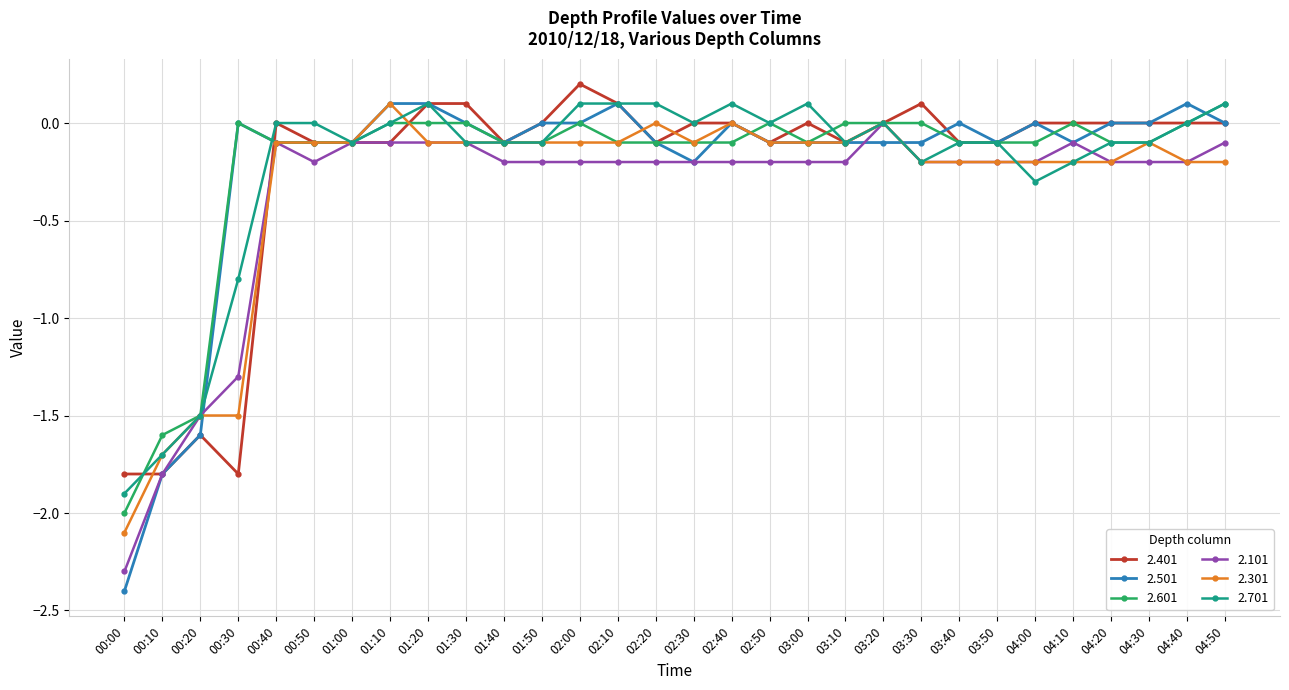

What is the label of the 13th point from the right?

02:50